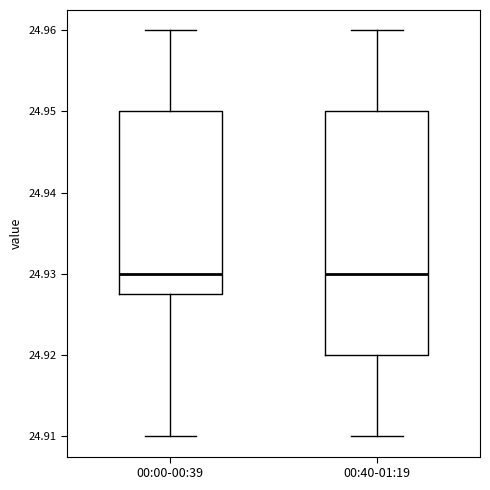

Where is the upper edge of the box for 00:40-01:19 on the y-axis? The values are not printed on the chart, so give them approximately, as read against the axis.

24.950